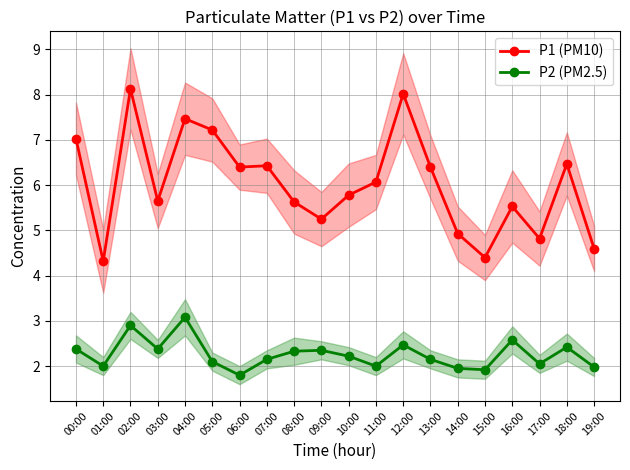

At which category does the chart reach its minimum across all series?

06:00